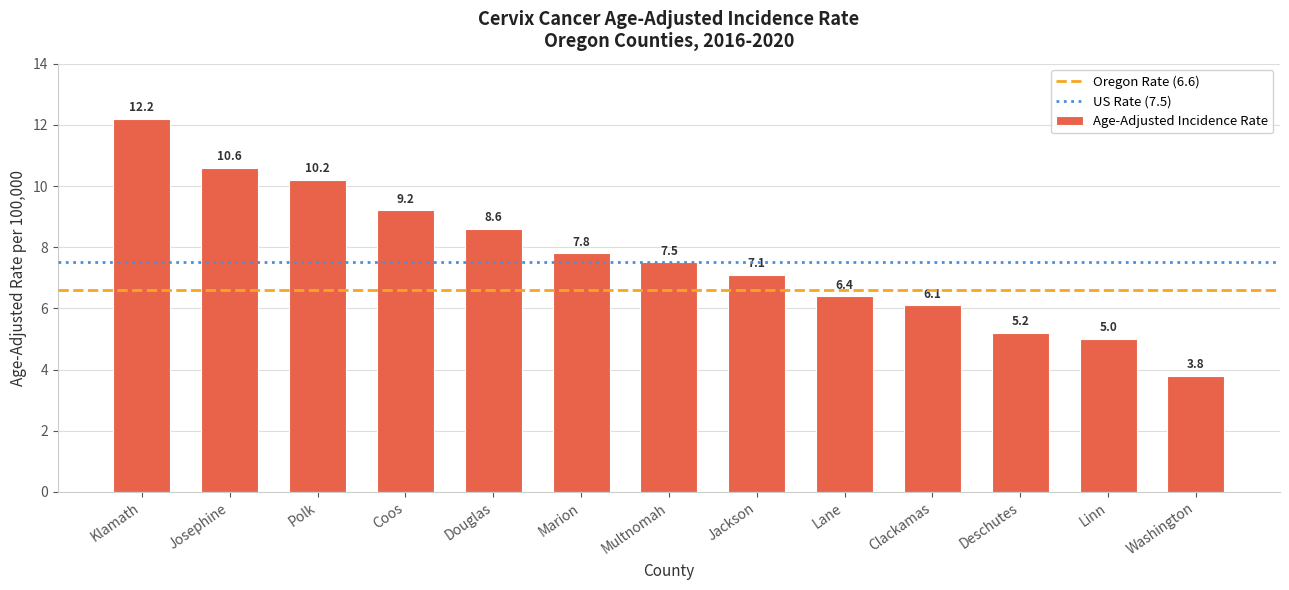

What is the difference between the values at Linn and Jackson?

2.1